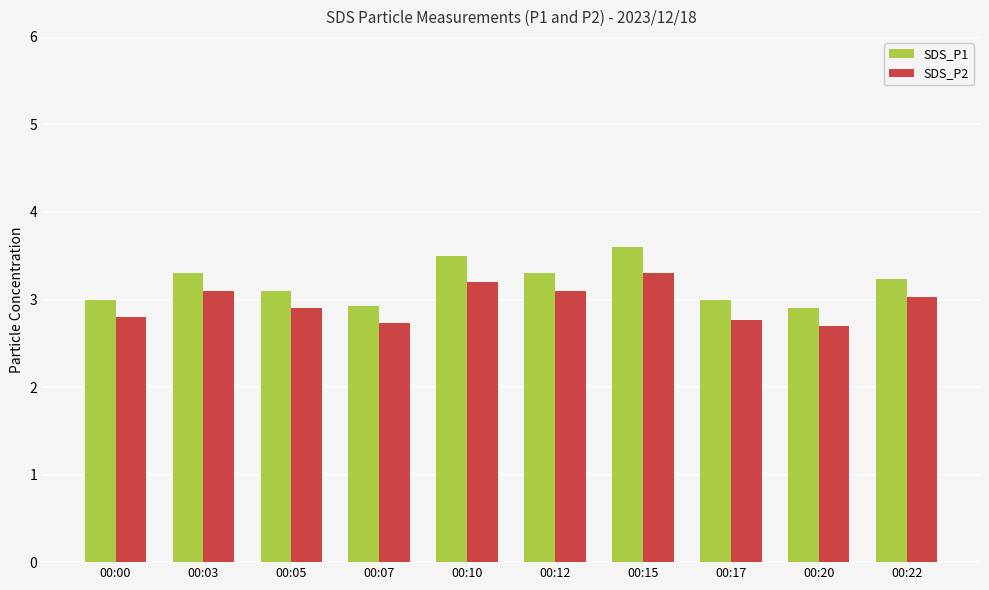

What is the total value across all series at 00:22?

6.3